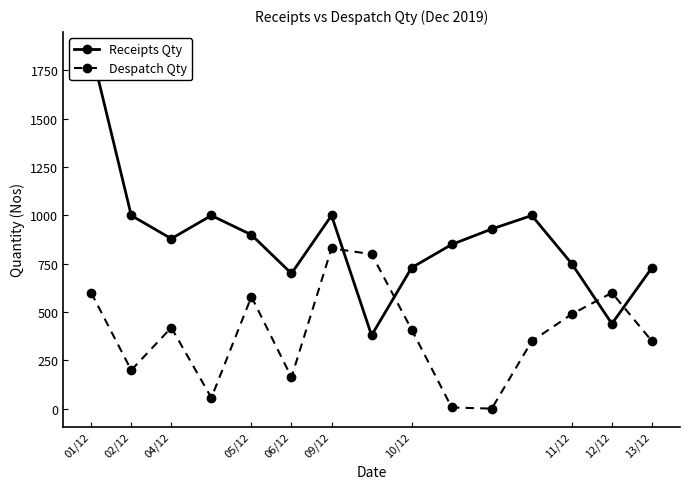

Where is the first local minimum for Despatch Qty?

02/12